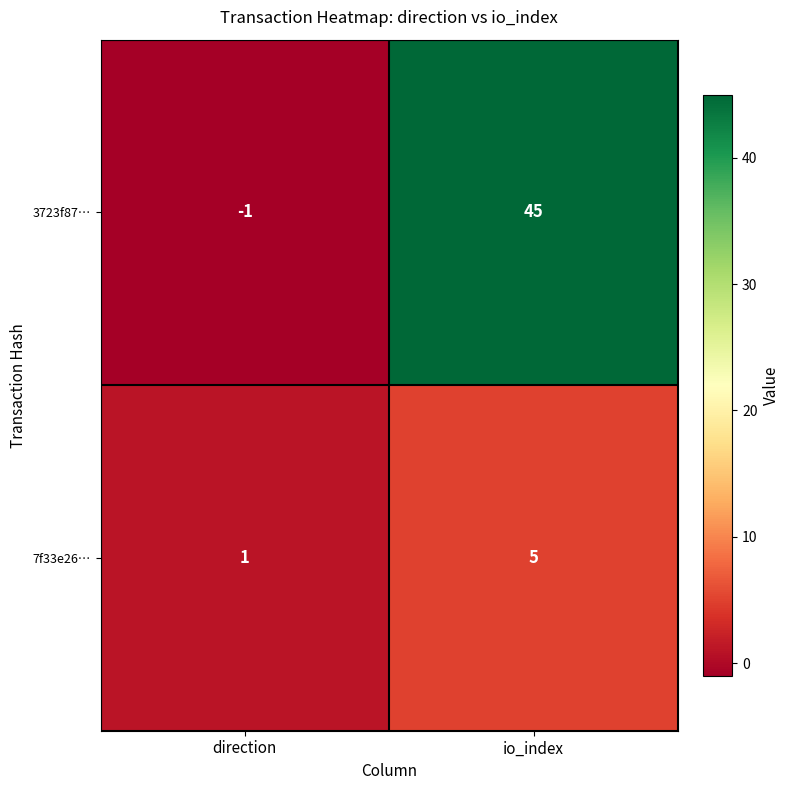

At which category does the chart reach its peak across all series?

io_index